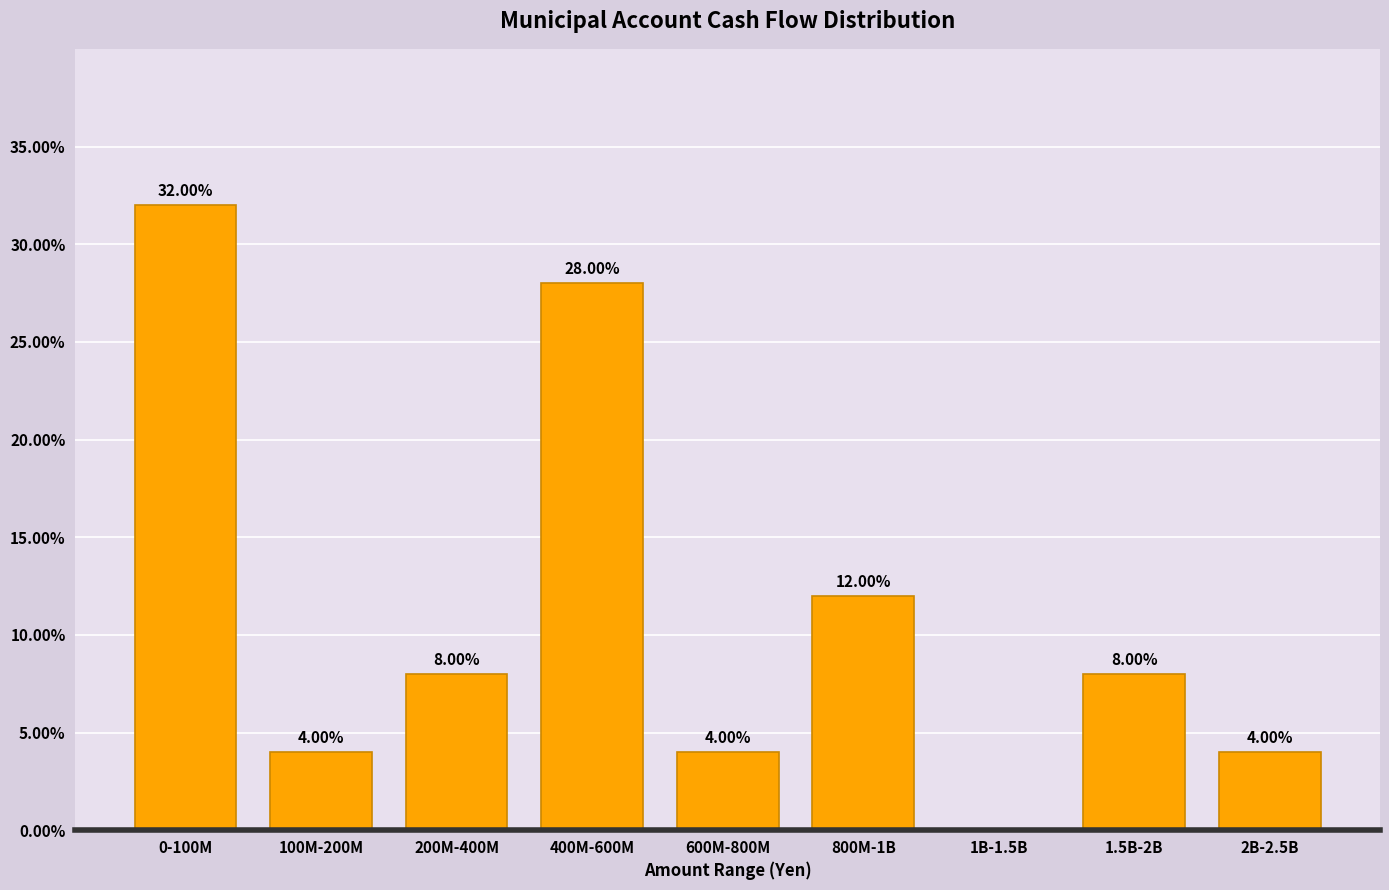

What is the change in value from 400M-600M to 1B-1.5B?

-28.0